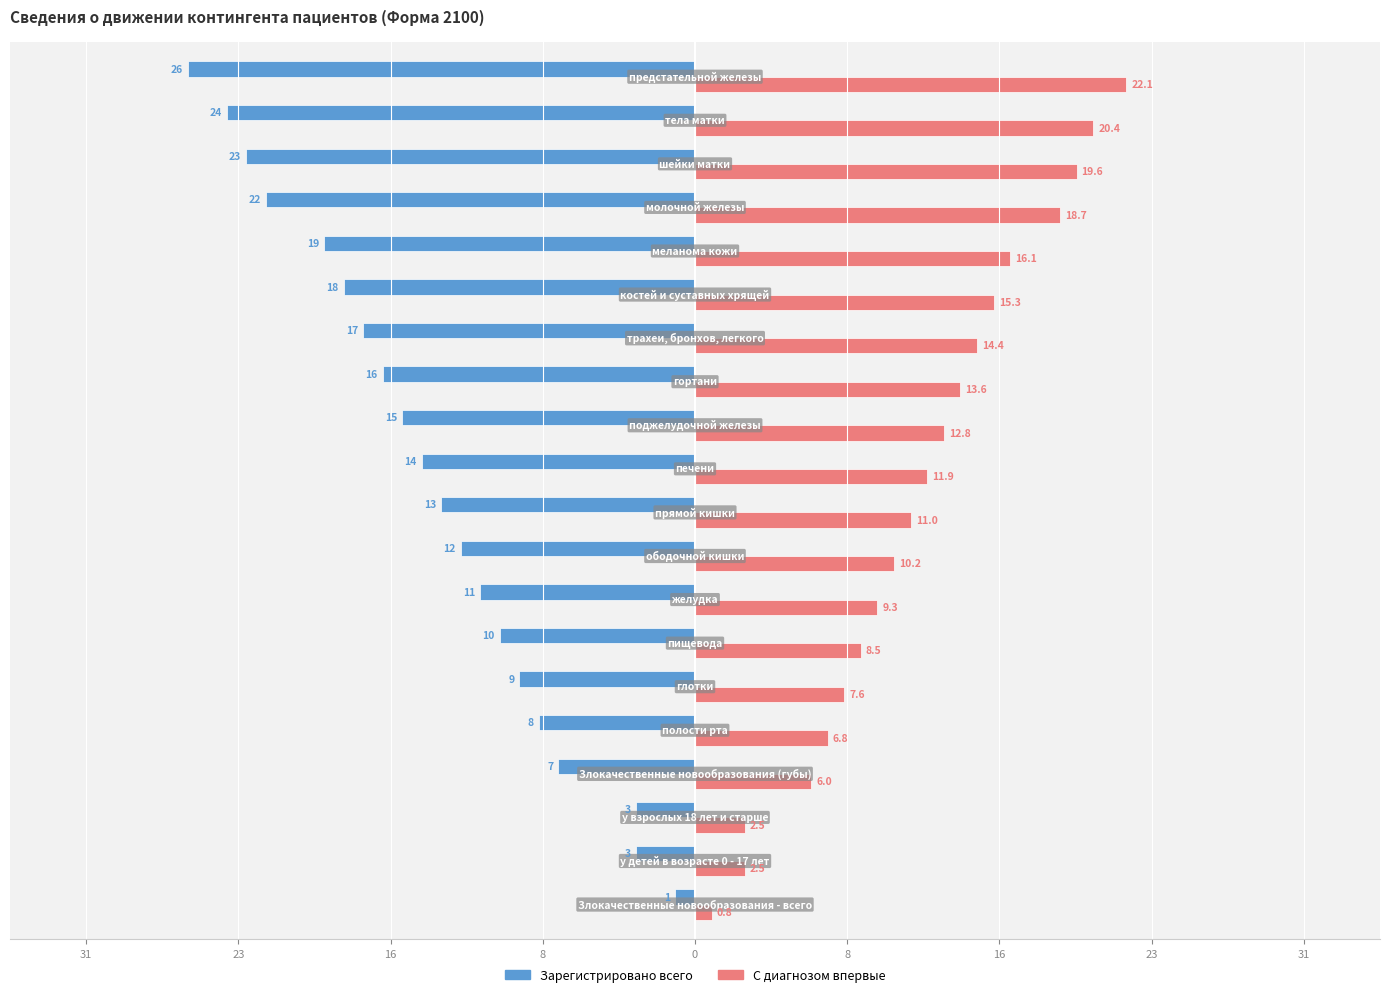

Reading left to right, list all the values displayed in this chart.

Зарегистрировано всего: -1.0	-3.0	-3.0	-7.0	-8.0	-9.0	-10.0	-11.0	-12.0	-13.0	-14.0	-15.0	-16.0	-17.0	-18.0	-19.0	-22.0	-23.0	-24.0	-26.0
С диагнозом впервые: 0.8	2.5	2.5	6.0	6.8	7.6	8.5	9.3	10.2	11.0	11.9	12.8	13.6	14.4	15.3	16.1	18.7	19.6	20.4	22.1